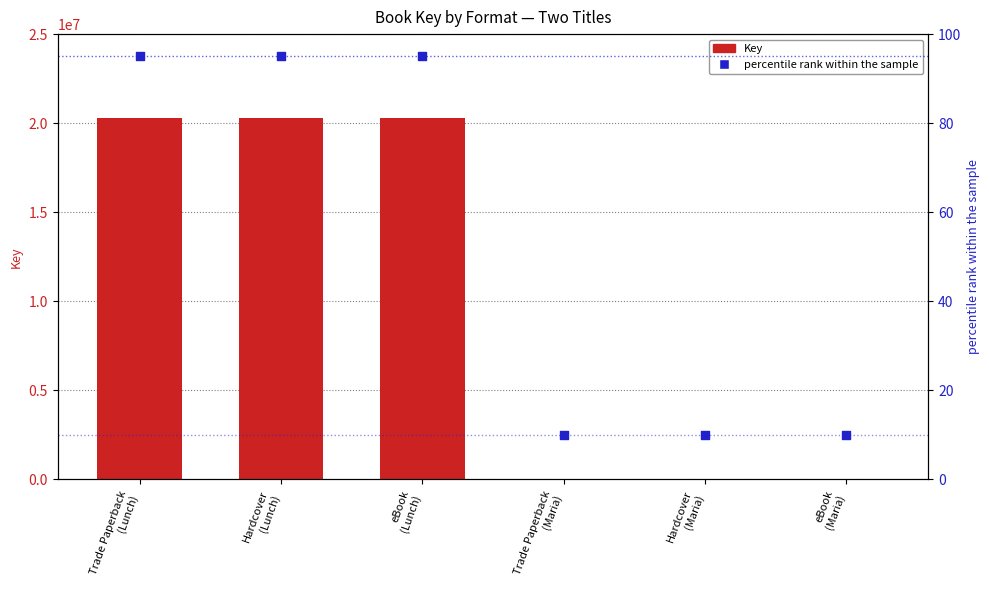

What is the total value across all series at Hardcover
(Lunch)?

20288395